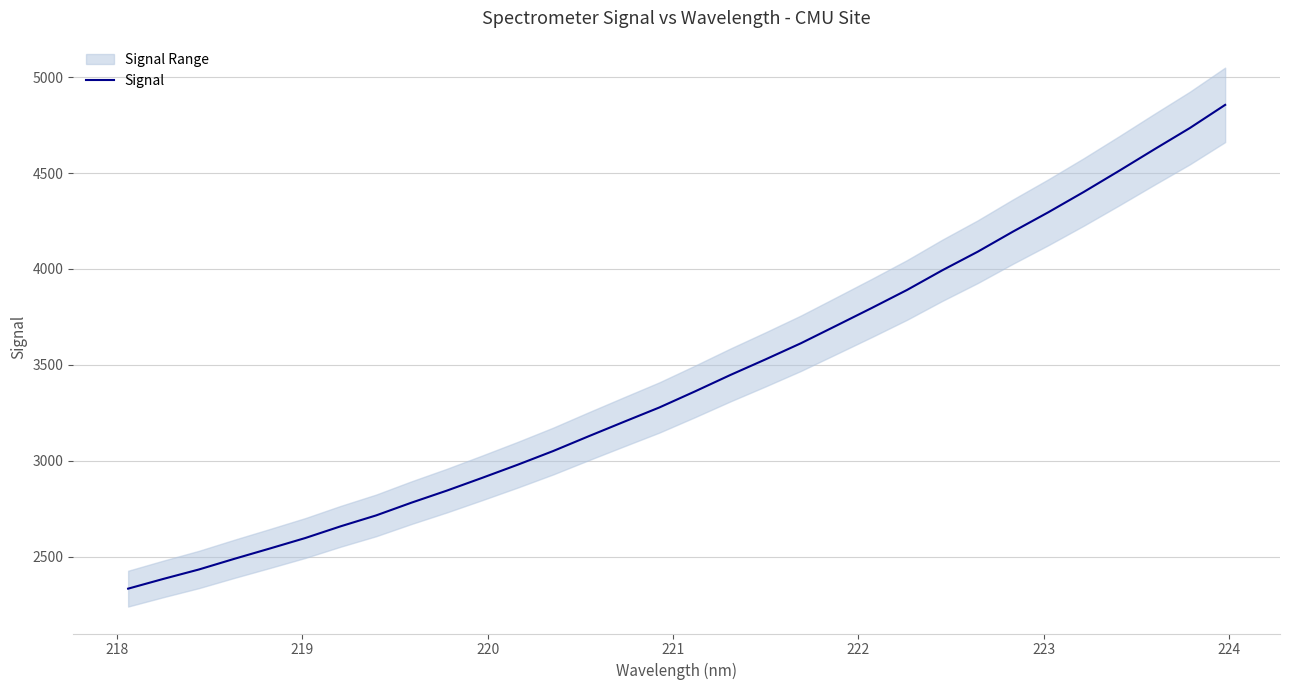

What is the difference between the maximum and second lowest values?

2470.9